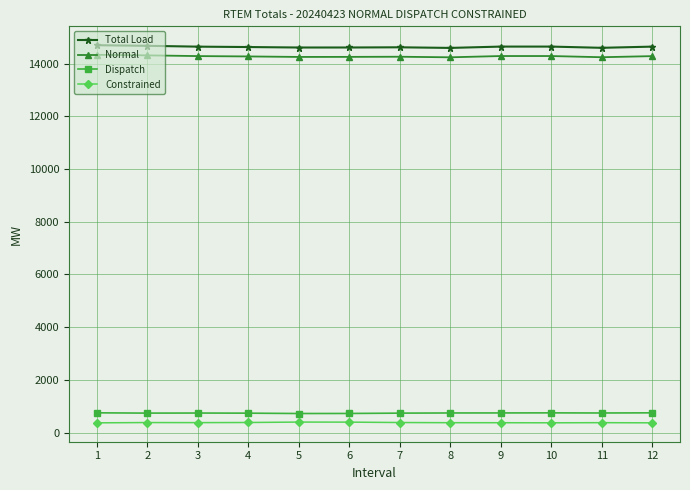

How many data points in Total Load are above 14642?

6